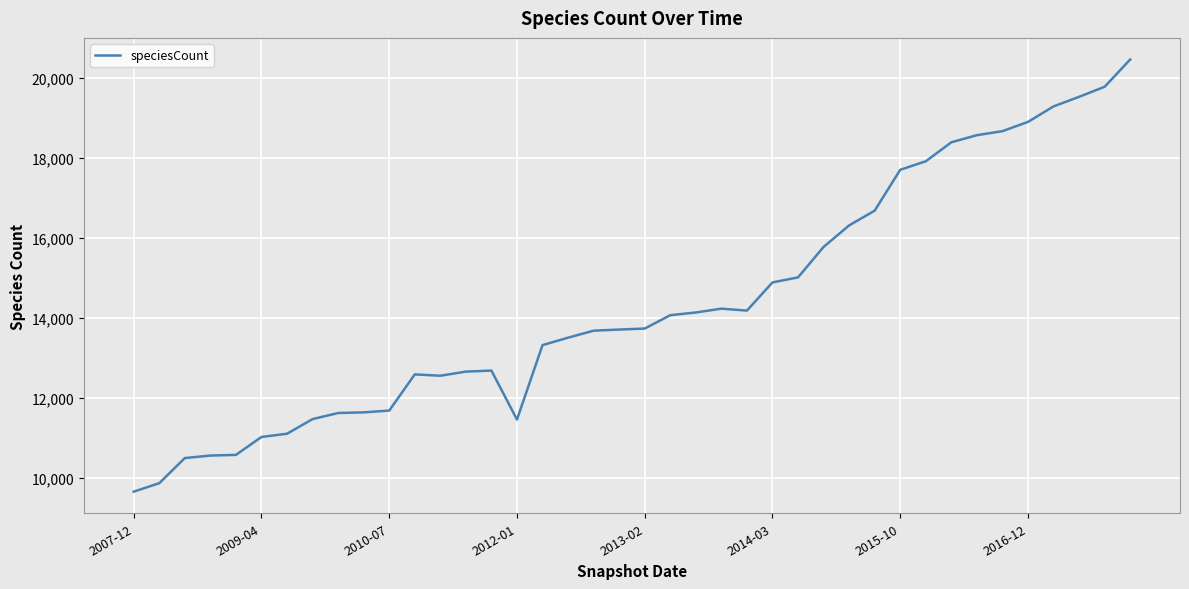

What is the difference between the maximum and minimum values?

10802